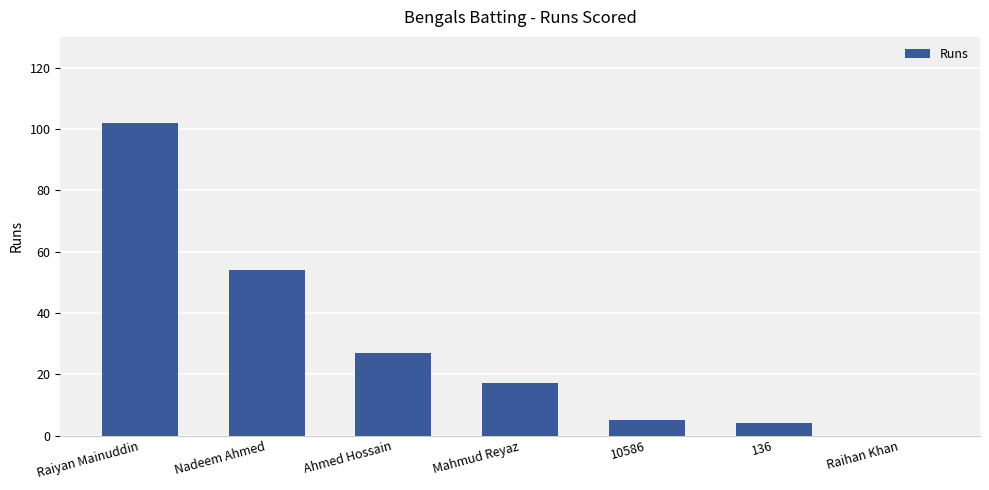

What is the difference between the values at Raihan Khan and Raiyan Mainuddin?

102